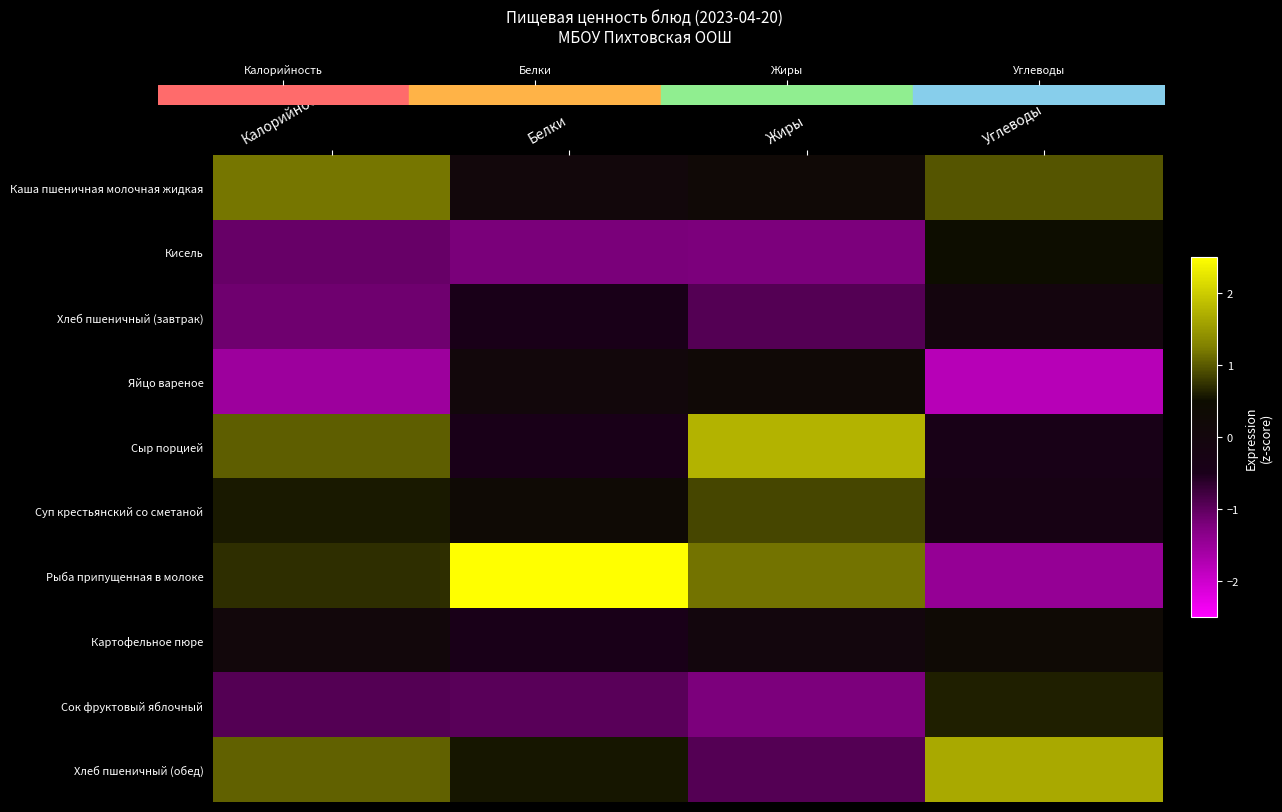

Reading left to right, transcribe all the data shown in this chart.

Каша пшеничная молочная жидкая: Калорийность=1.2	Белки=0.1	Жиры=0.3	Углеводы=1.0
Кисель: Калорийность=-1.1	Белки=-1.2	Жиры=-1.2	Углеводы=0.5
Хлеб пшеничный (завтрак): Калорийность=-1.1	Белки=-0.5	Жиры=-0.9	Углеводы=-0.1
Яйцо вареное: Калорийность=-1.5	Белки=0.1	Жиры=0.3	Углеводы=-1.8
Сыр порцией: Калорийность=1.0	Белки=-0.5	Жиры=1.8	Углеводы=-0.4
Суп крестьянский со сметаной: Калорийность=0.6	Белки=0.3	Жиры=0.9	Углеводы=-0.3
Рыба припущенная в молоке: Калорийность=0.7	Белки=2.6	Жиры=1.2	Углеводы=-1.5
Картофельное пюре: Калорийность=0.1	Белки=-0.5	Жиры=-0.0	Углеводы=0.3
Сок фруктовый яблочный: Калорийность=-0.9	Белки=-1.0	Жиры=-1.2	Углеводы=0.6
Хлеб пшеничный (обед): Калорийность=1.1	Белки=0.6	Жиры=-0.9	Углеводы=1.7